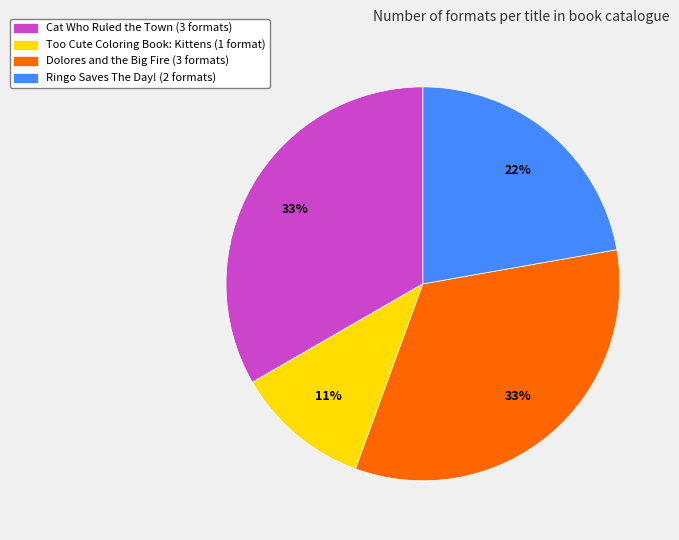

To the nearest percent, what is the difference between the largest and smallest slice percentages?

22%